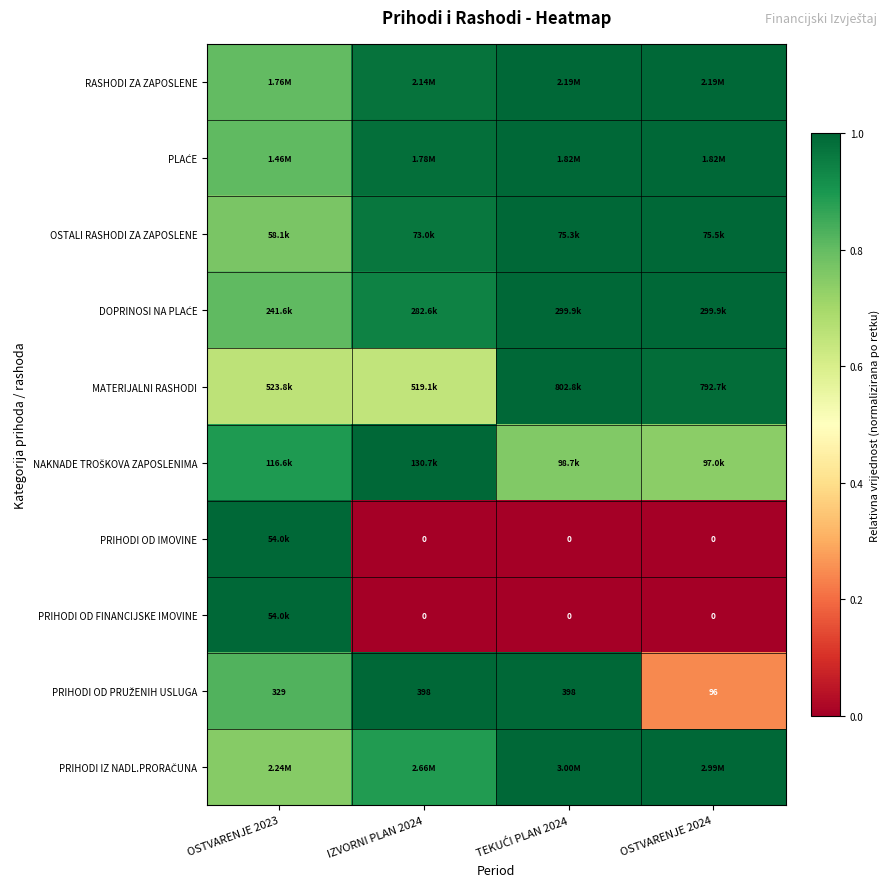

Is it true that PRIHODI OD IMOVINE equals 0.6 at OSTVARENJE 2024?

False